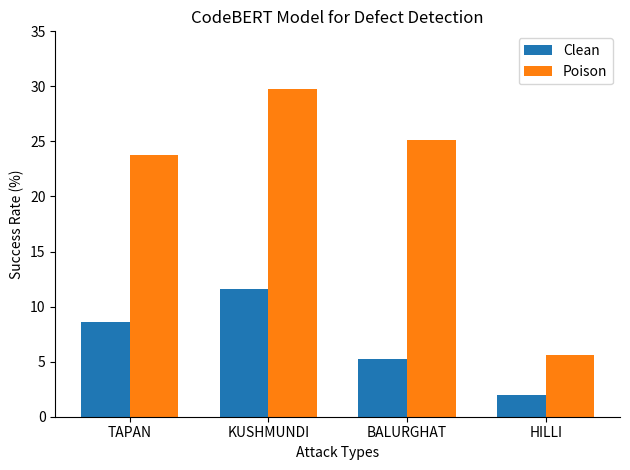

List the series in order of their peak value, highest first.

Poison, Clean